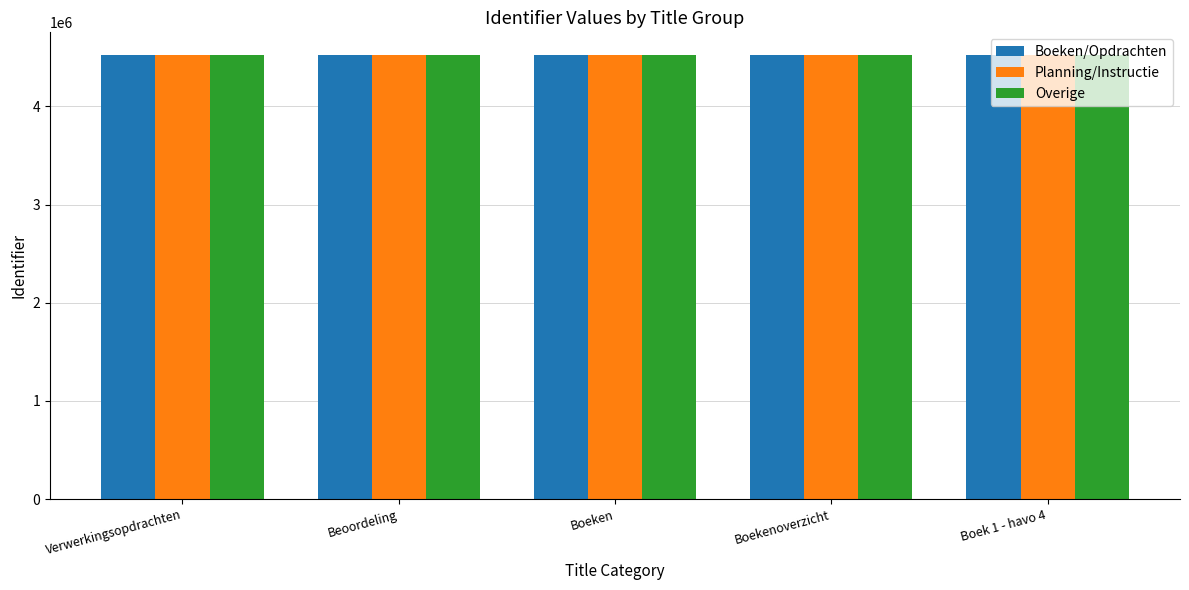

What is the maximum value shown in the chart?

4527363